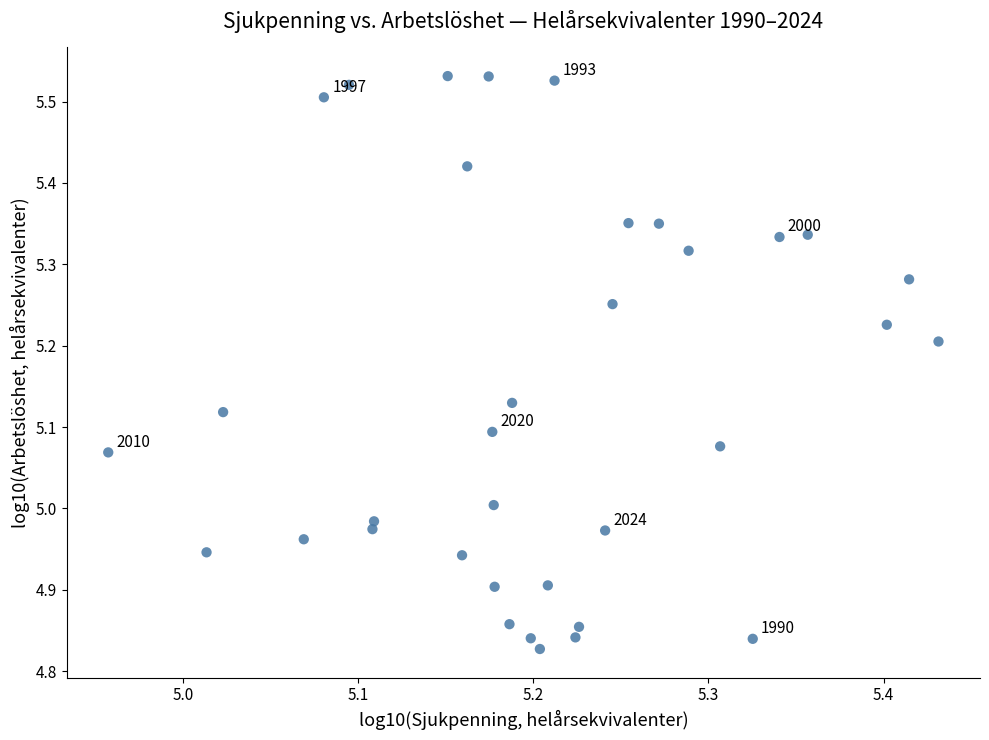

What is the range of Y values (max minus min)?

0.7